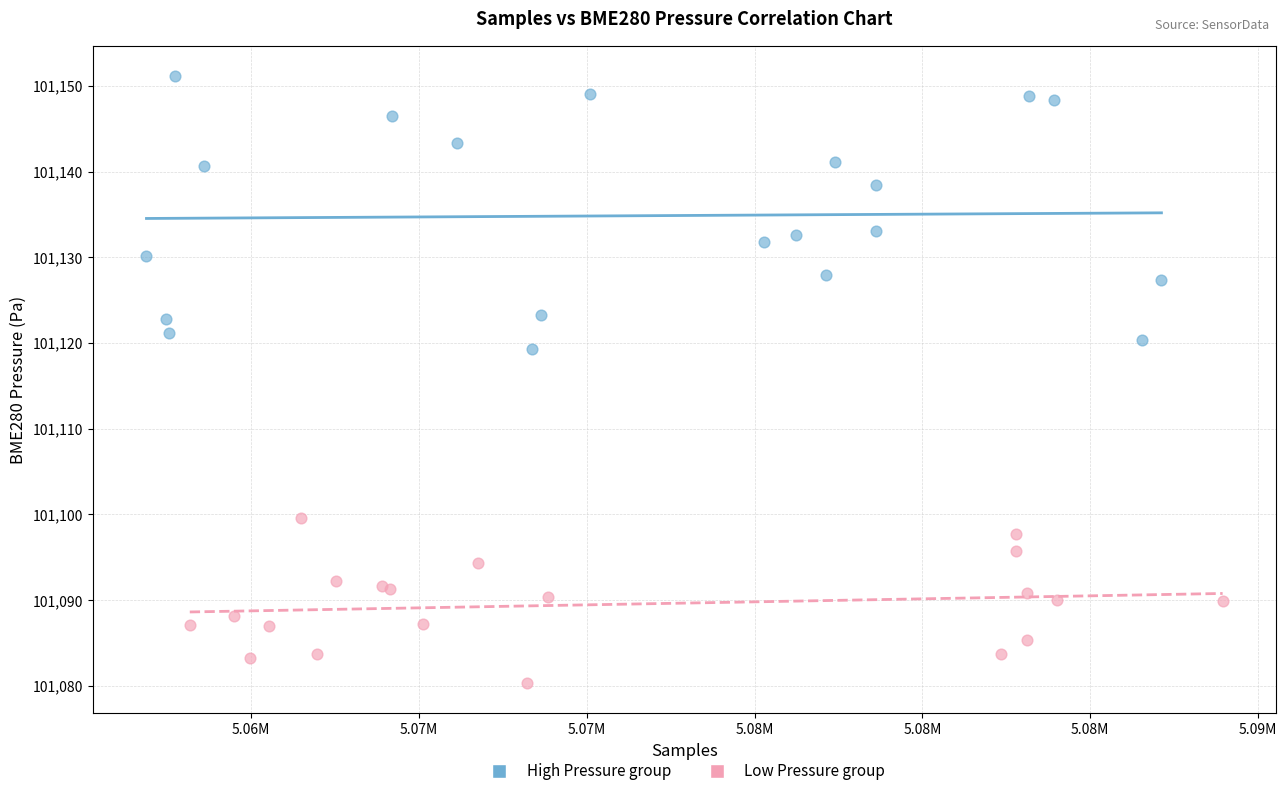

Which series has the largest Y range (max minus min)?

High Pressure group